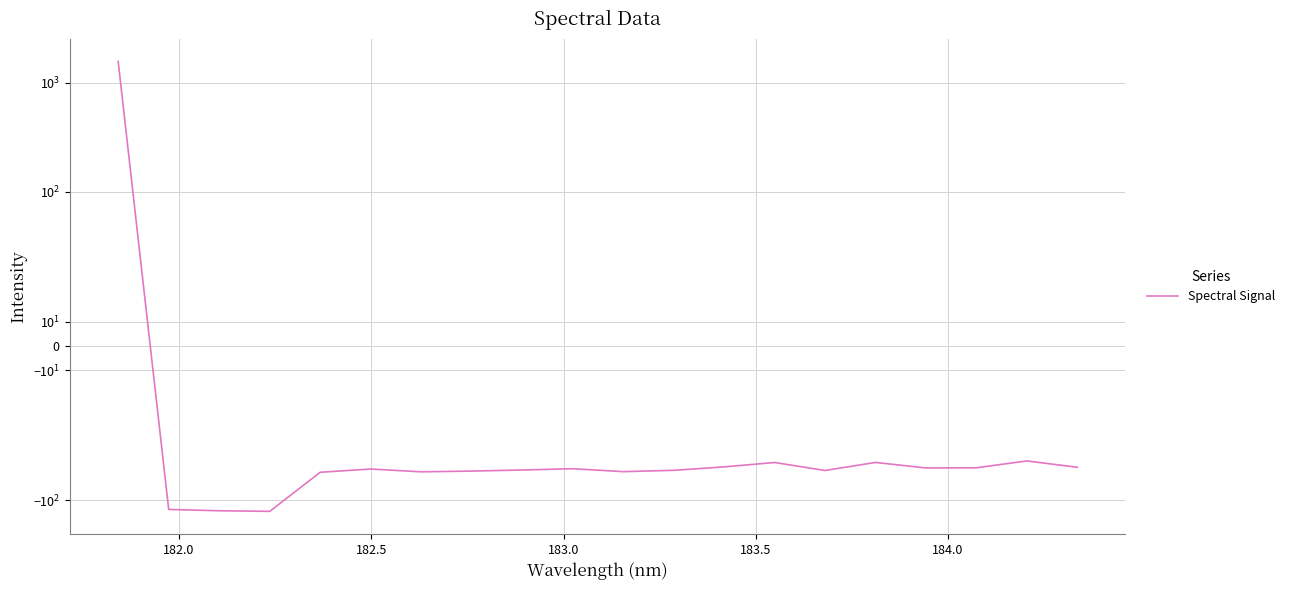

How many series are shown in this chart?

1